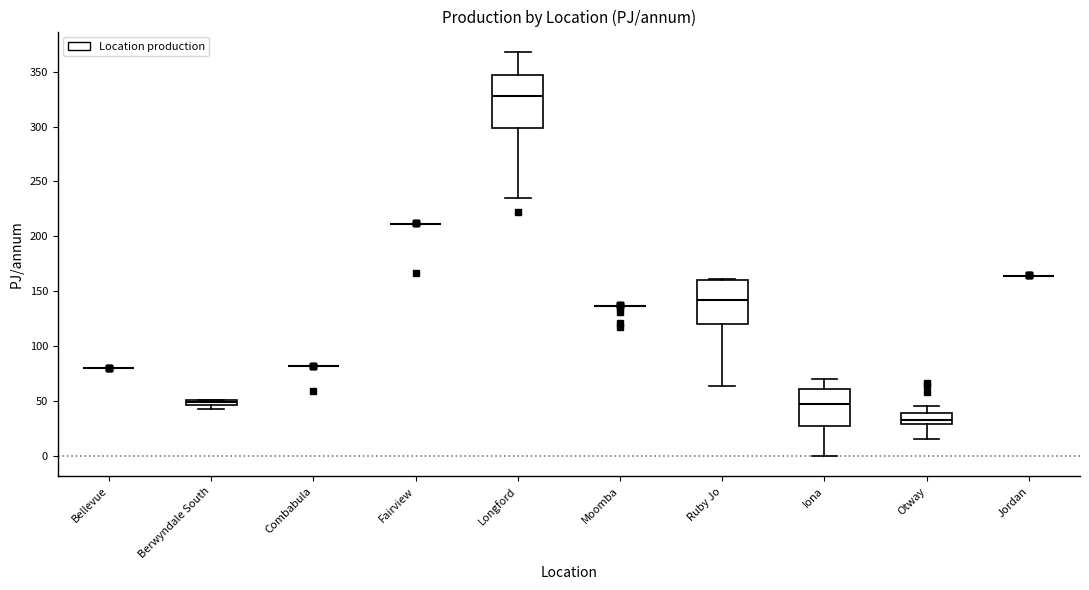

Comparing the boxes themselves (not the whiskers), which one is the tallest?

Longford